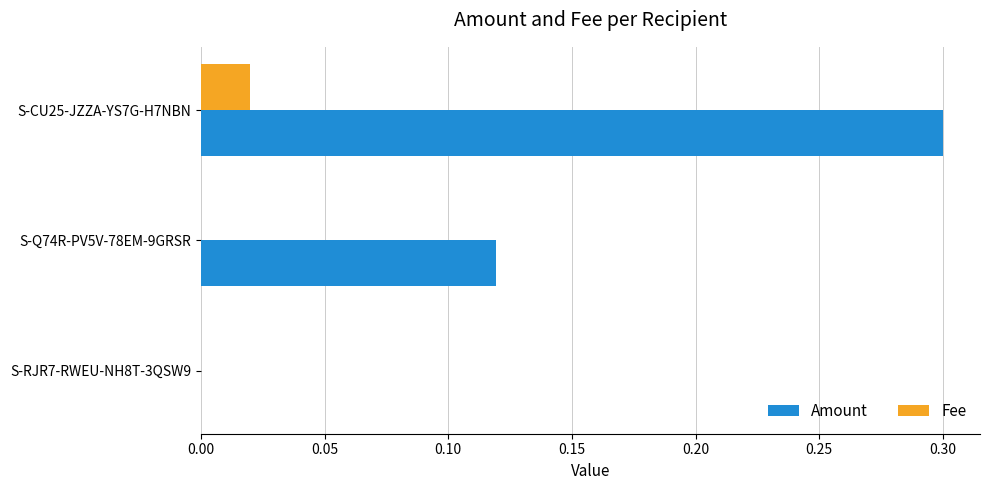

What is the sum of all Amount values?

0.4